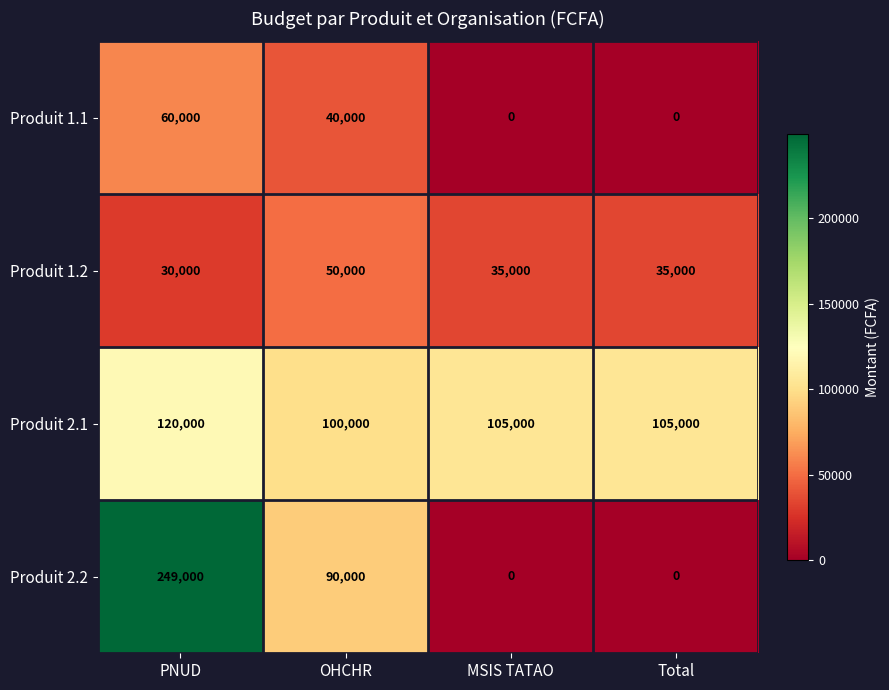

Where is Produit 1.1 nearest to the value 30000?

OHCHR